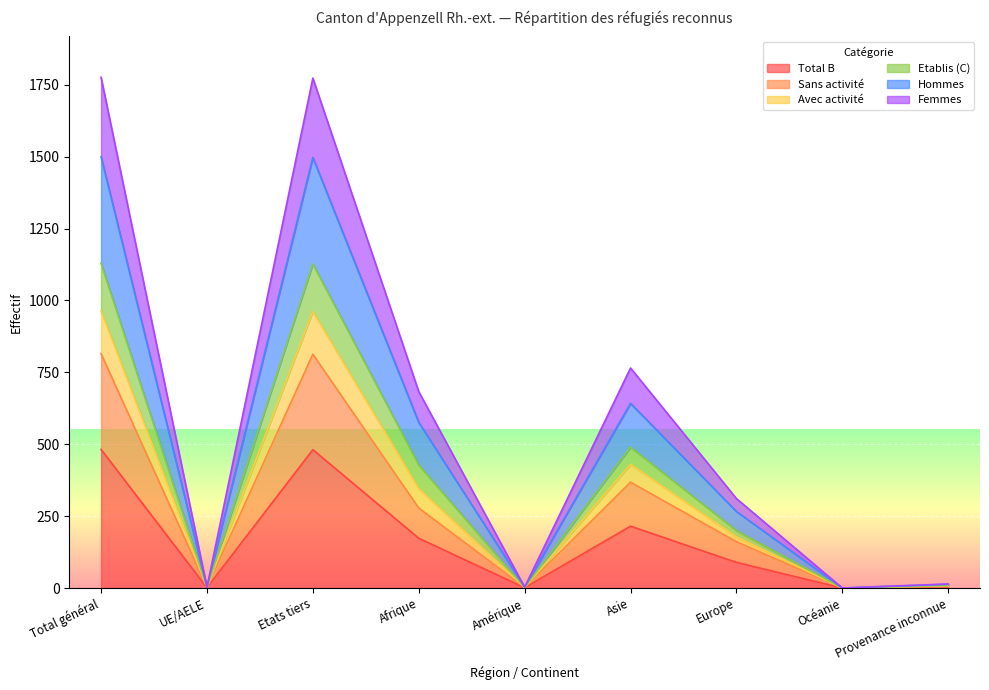

True or false: Avec activité and Sans activité intersect in this chart.

False